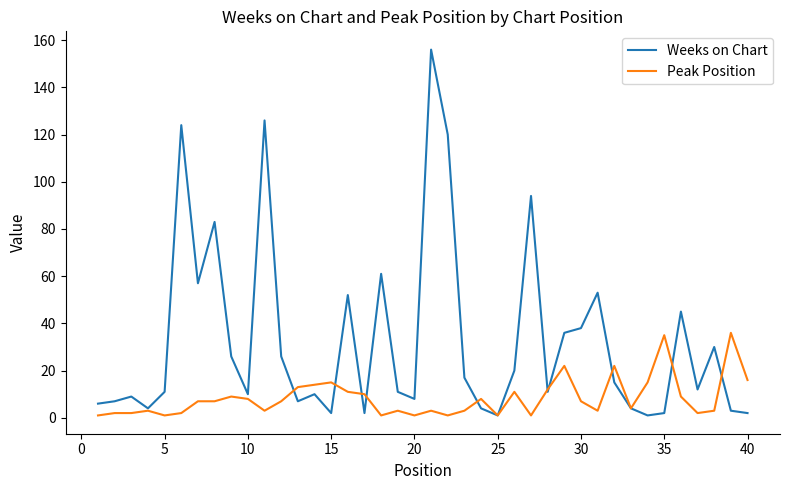

How many interior local peaks does the Weeks on Chart series have?

12